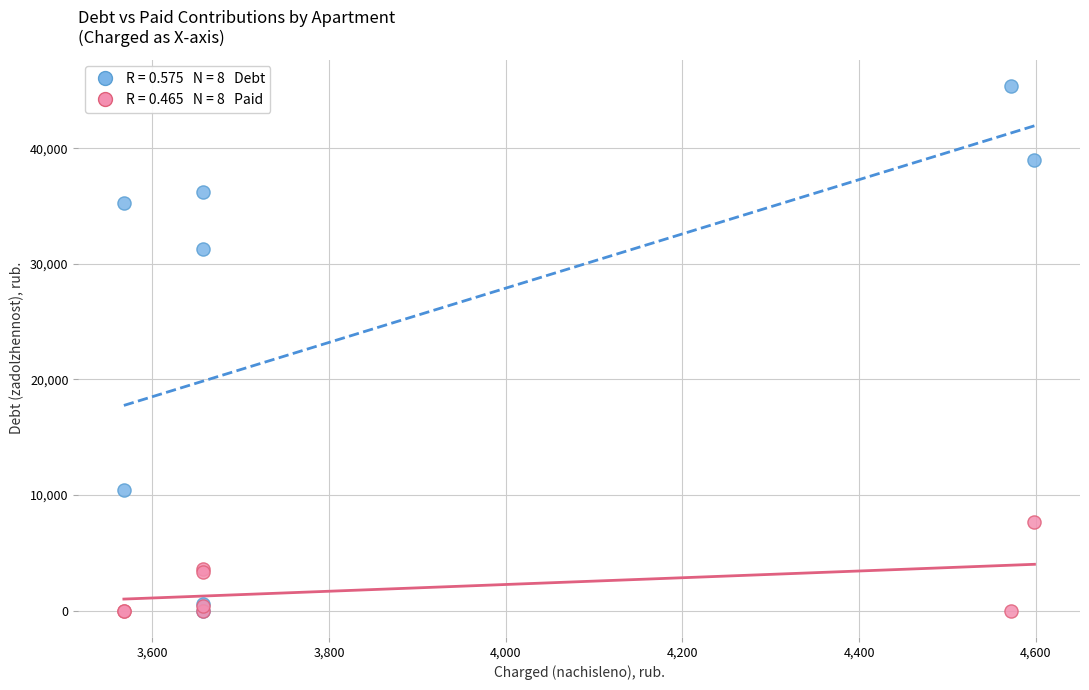

Across all series, what Y value is closest to 22699?

31326.5